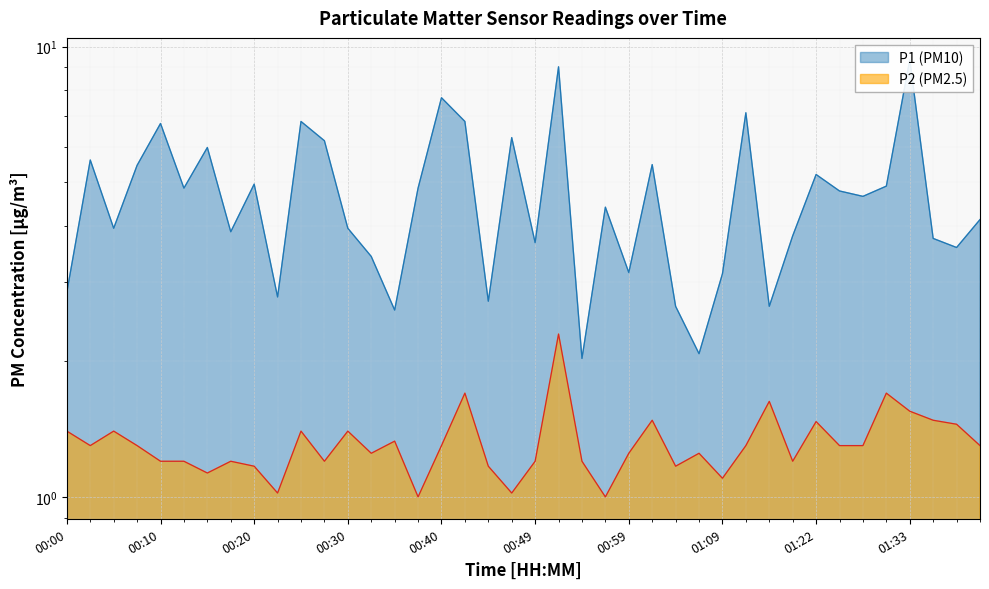

Between 00:02 and 00:42, which series saw the biggest shift?

P1